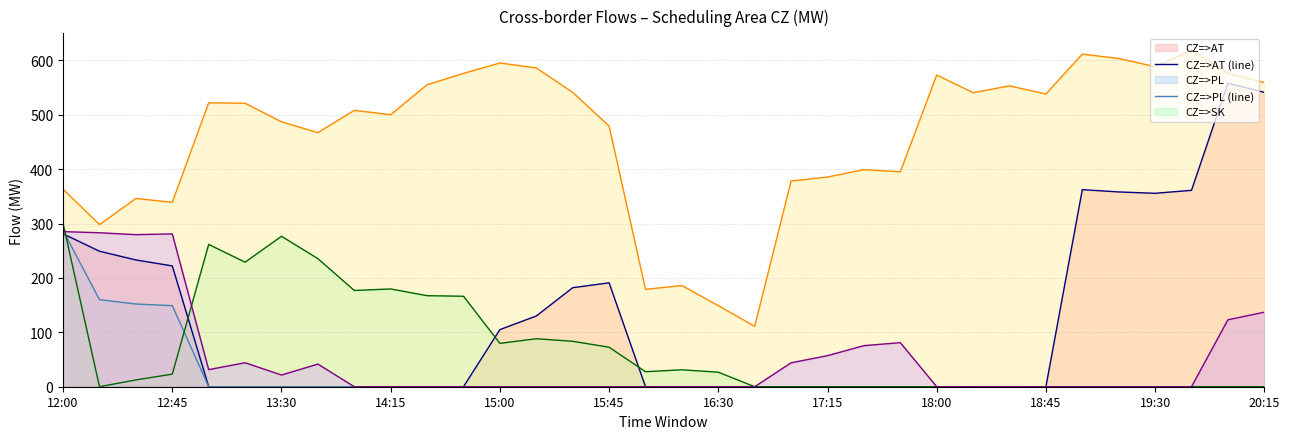

In CZ=>SK (line), how many points are higher than both neighbors (excluding endpoints)?

5